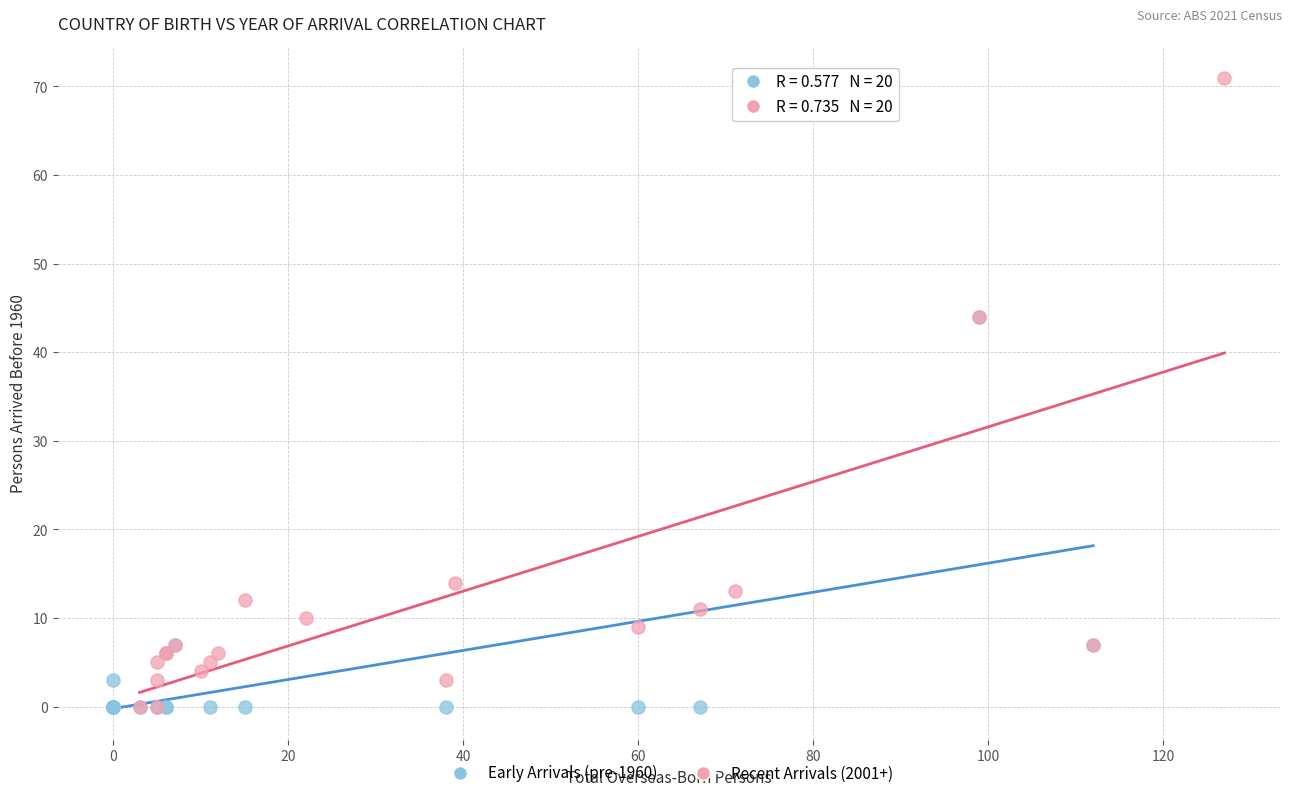

What are all the series names shown in the legend?

Early Arrivals (pre-1960), Recent Arrivals (2001+)